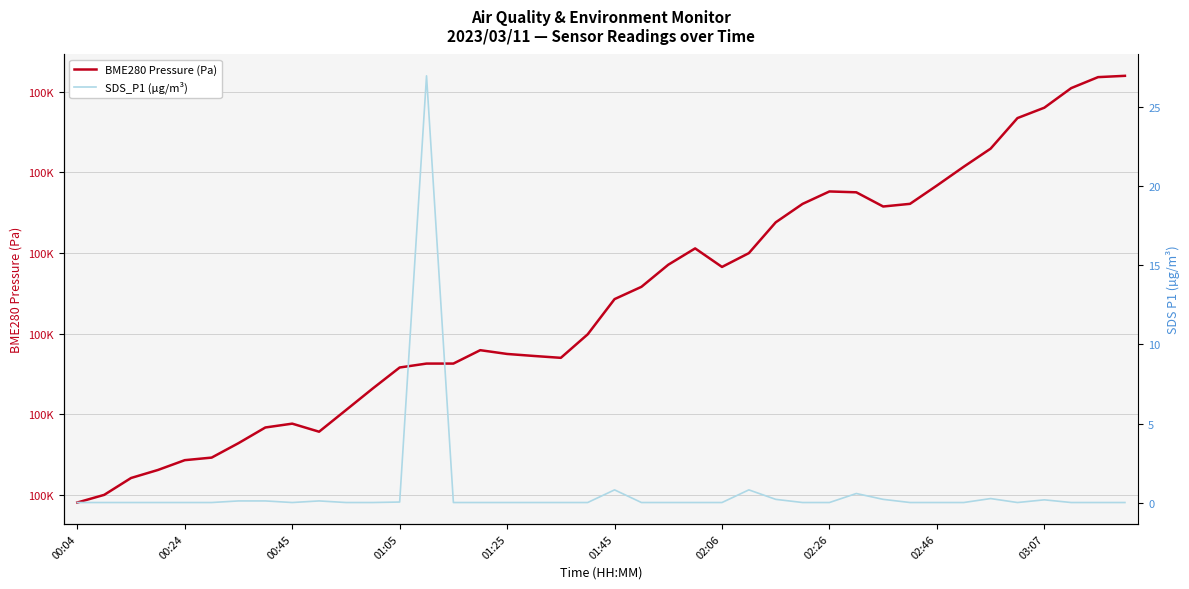

What is the difference between the maximum and second lowest values in the SDS_P1 (µg/m³) series?

27.0